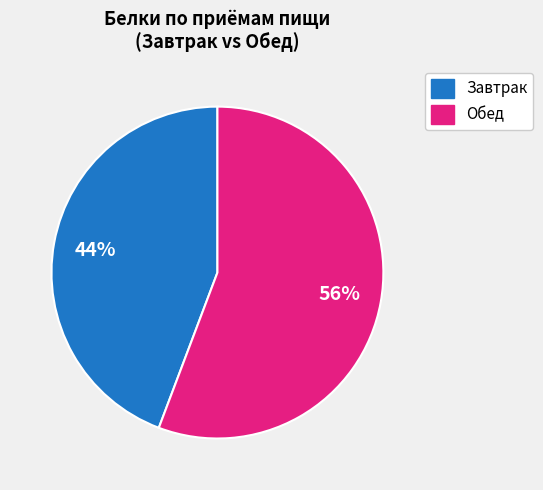

How many slices are in this pie chart?

2